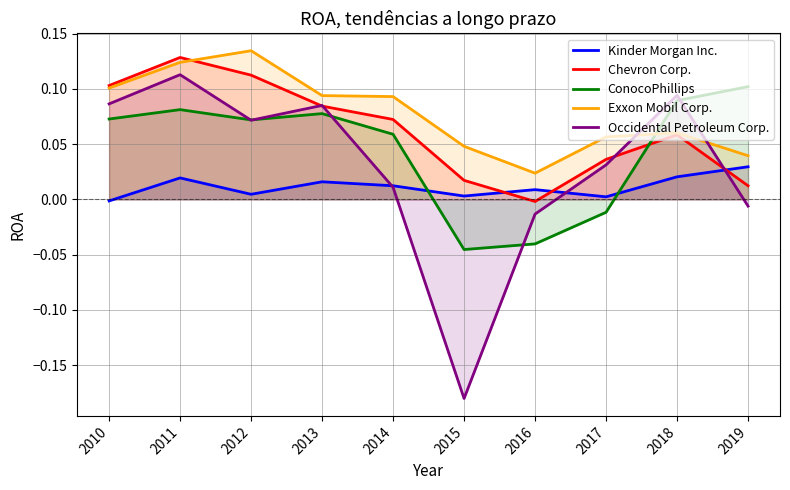

Where does the Occidental Petroleum Corp. series first go above 0?

2010